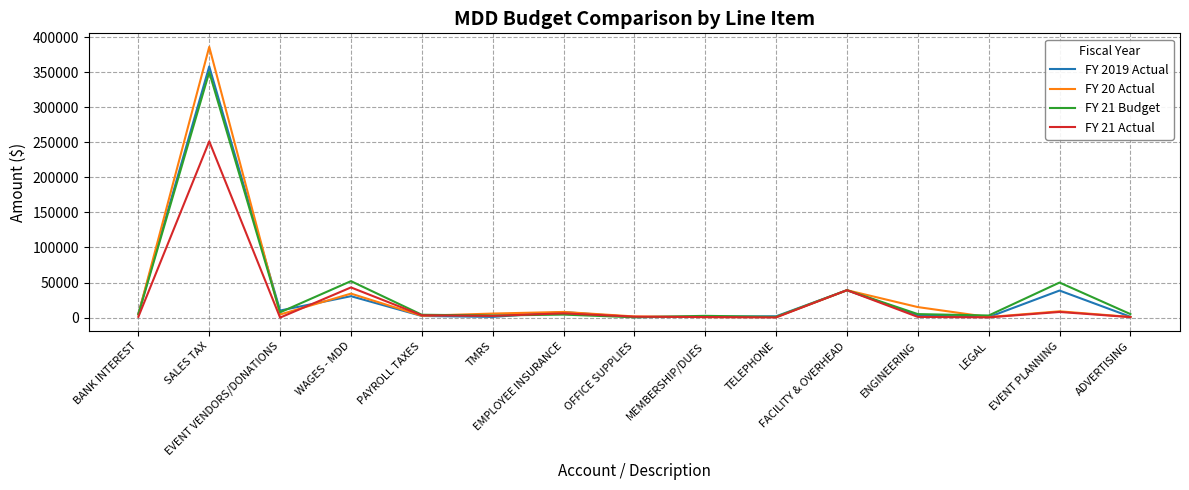

At how many categories does at least one series exceed 30585?

4